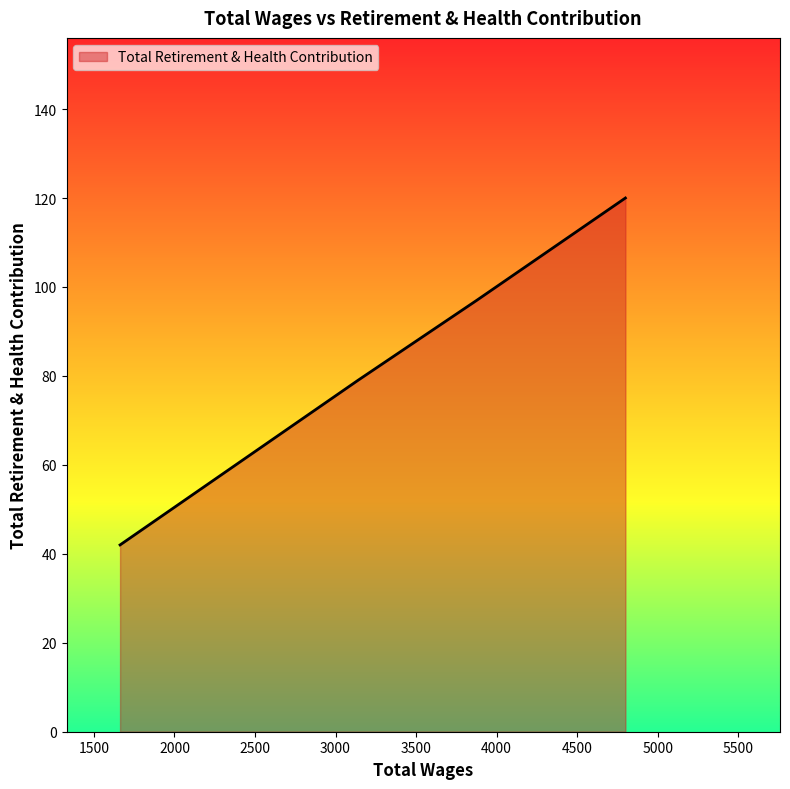

How many lines are shown in the chart?

1